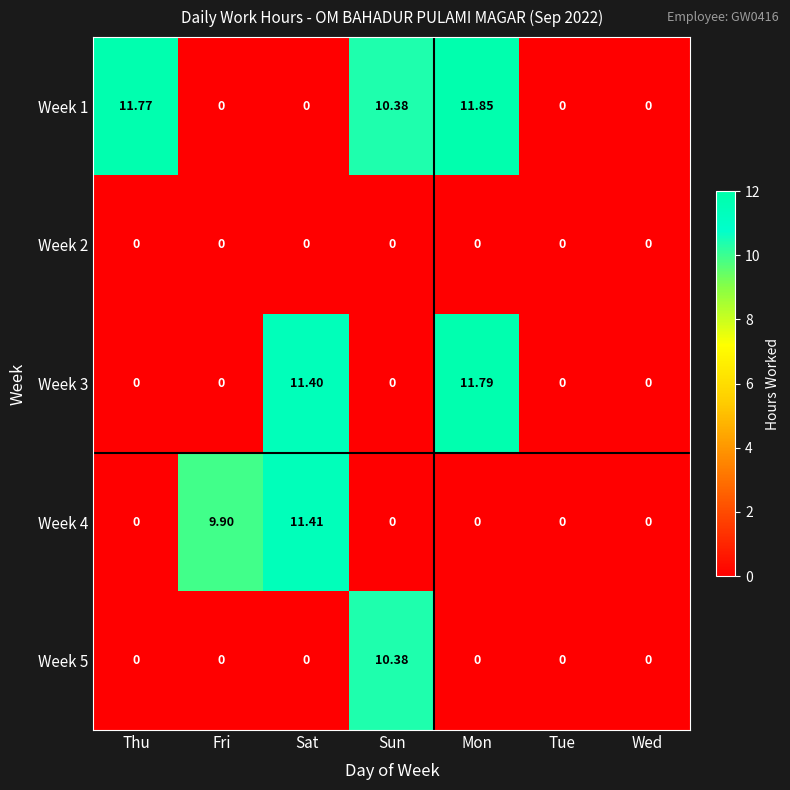

At which category does the chart reach its peak across all series?

Mon